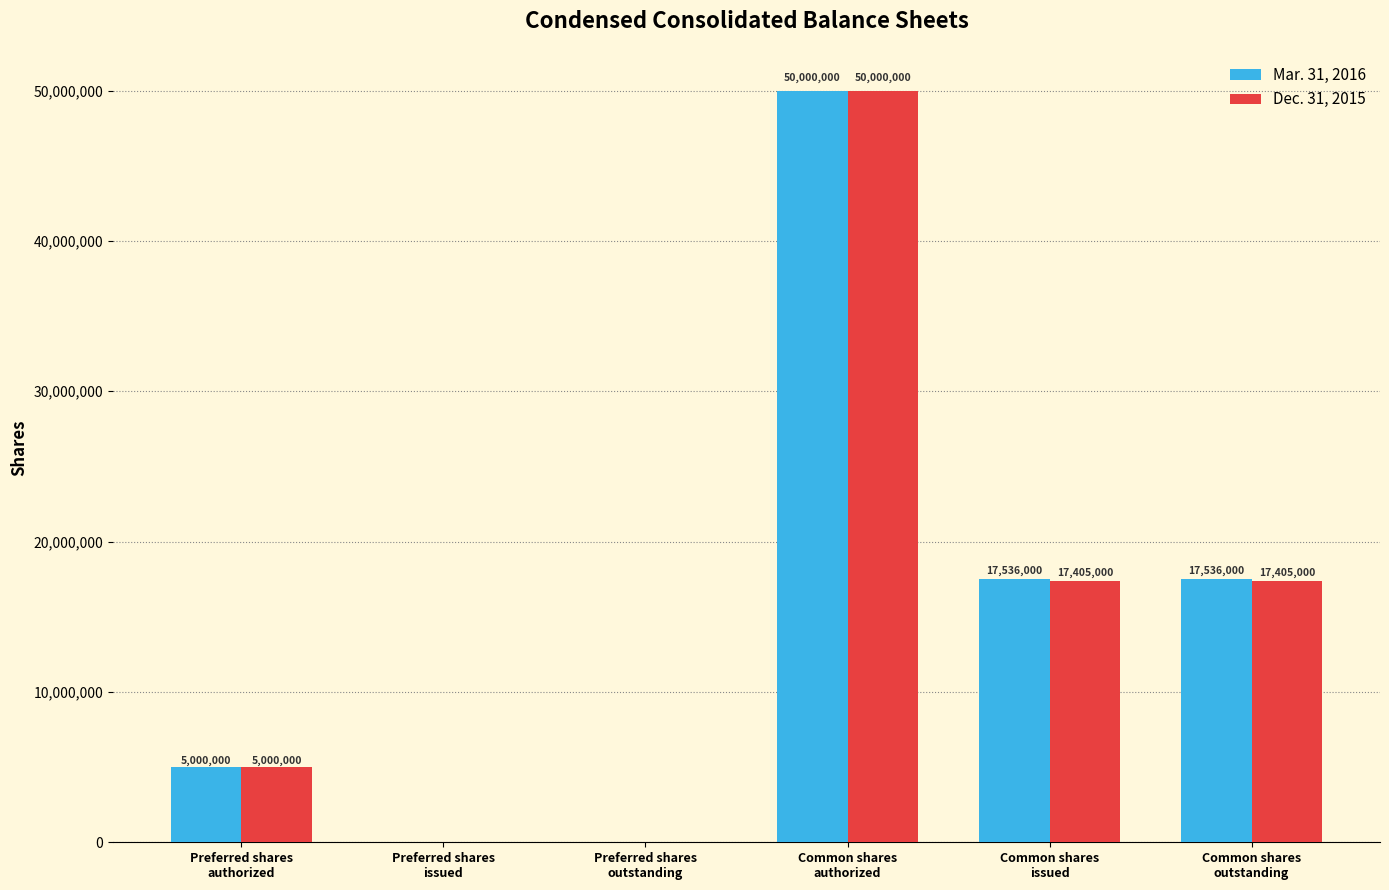

Reading left to right, transcribe all the data shown in this chart.

Mar. 31, 2016: 5000000	0	0	50000000	17536000	17536000
Dec. 31, 2015: 5000000	0	0	50000000	17405000	17405000